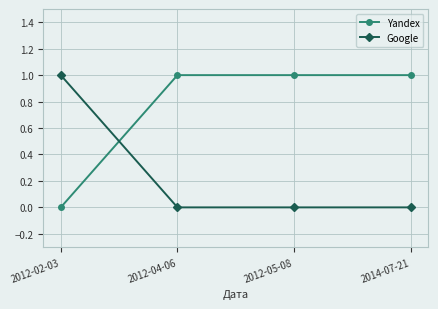

What is the value of the Yandex point at the 4th from the left?

1